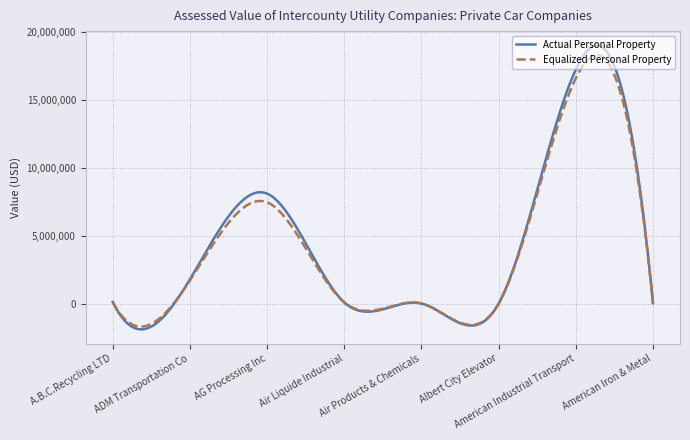

What is the minimum value shown in the chart?

-1884220.8